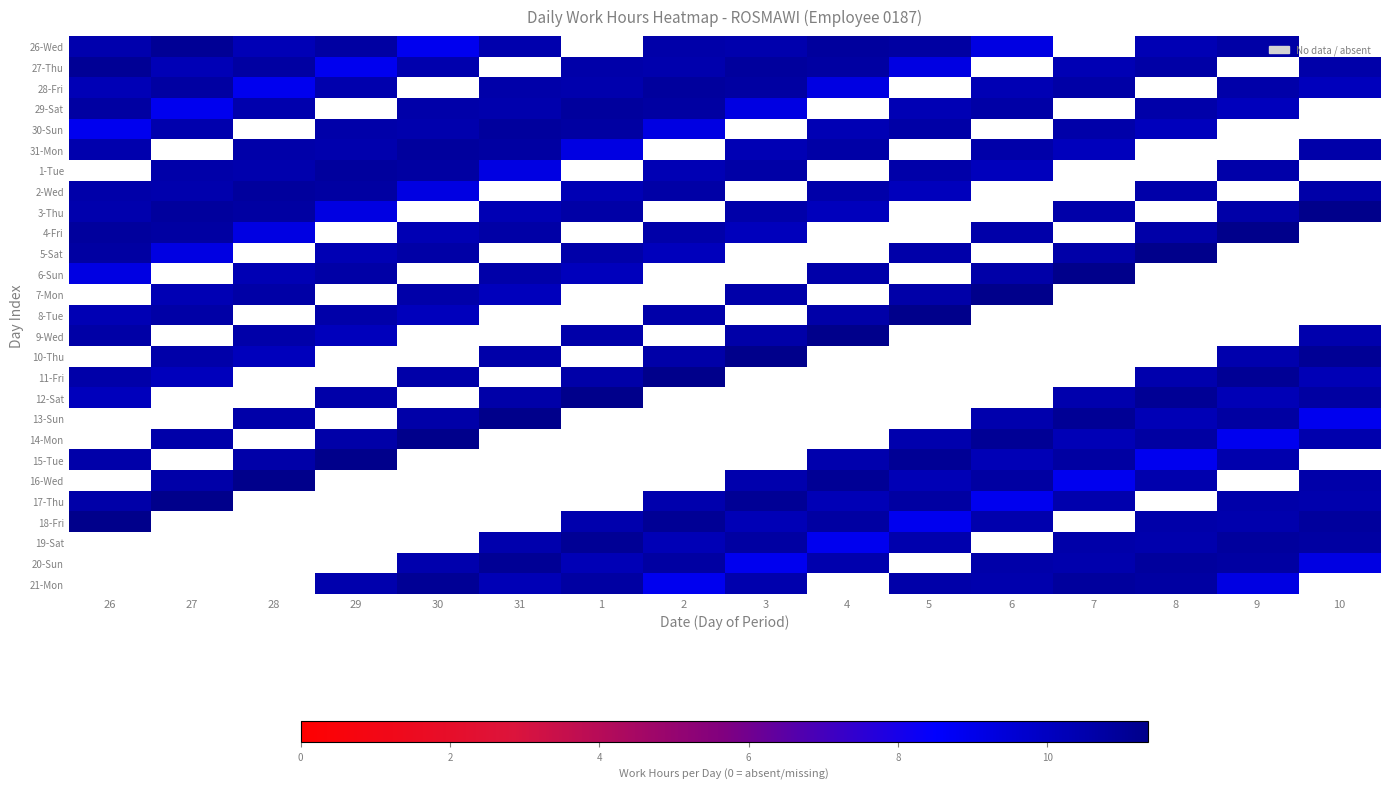

What is the difference between the maximum and minimum values in the 2-Wed series?

1.7